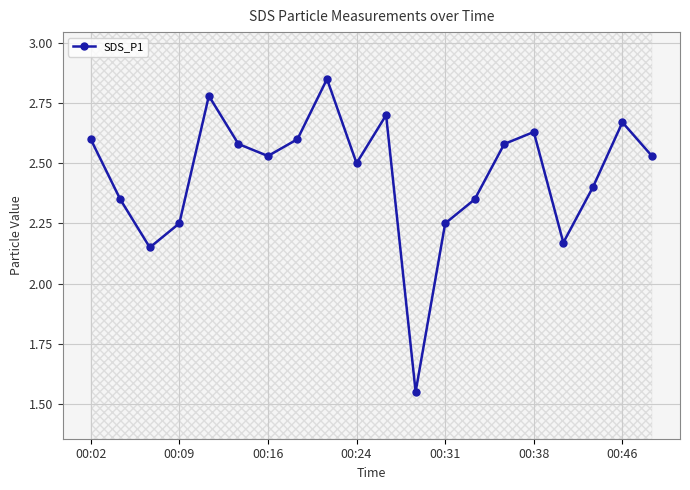

How many lines are shown in the chart?

1